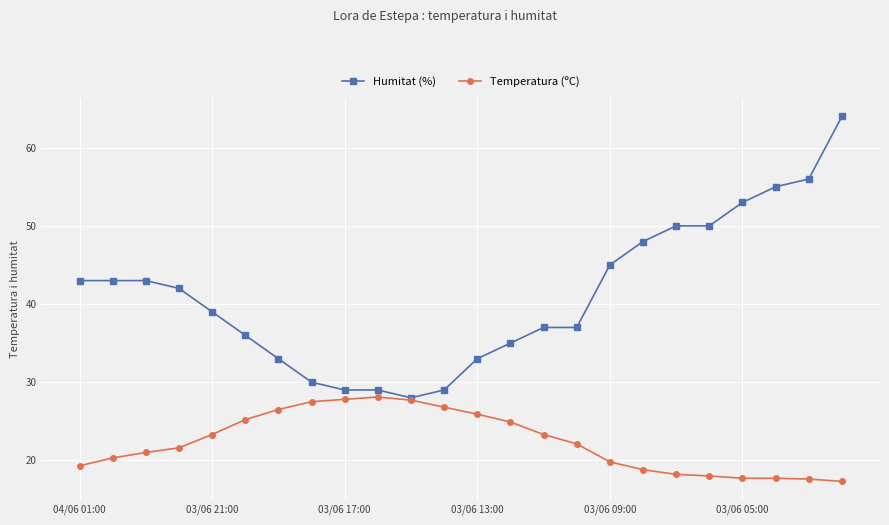

What is the value of the Humitat (%) point at the 24th from the left?

64.0